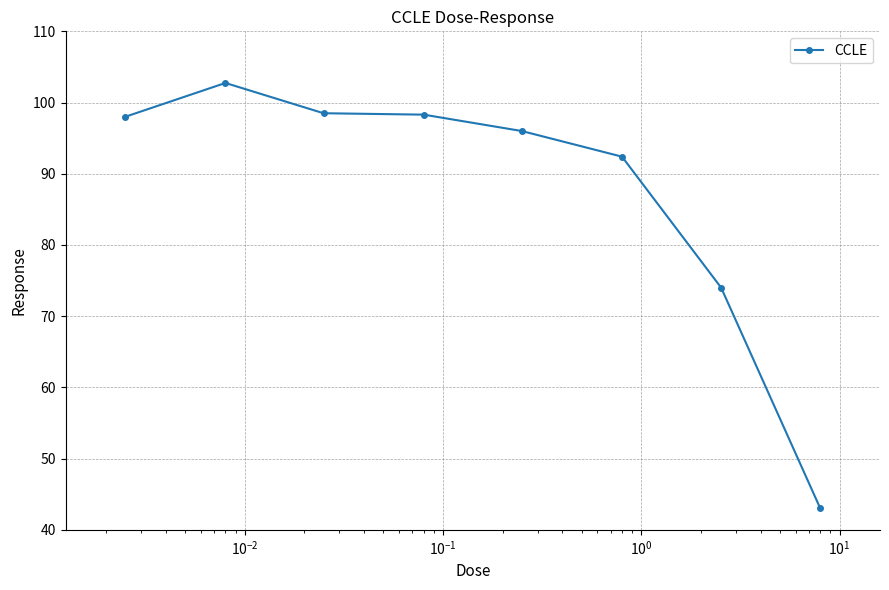

Does the chart display data point markers on the line(s)?

Yes